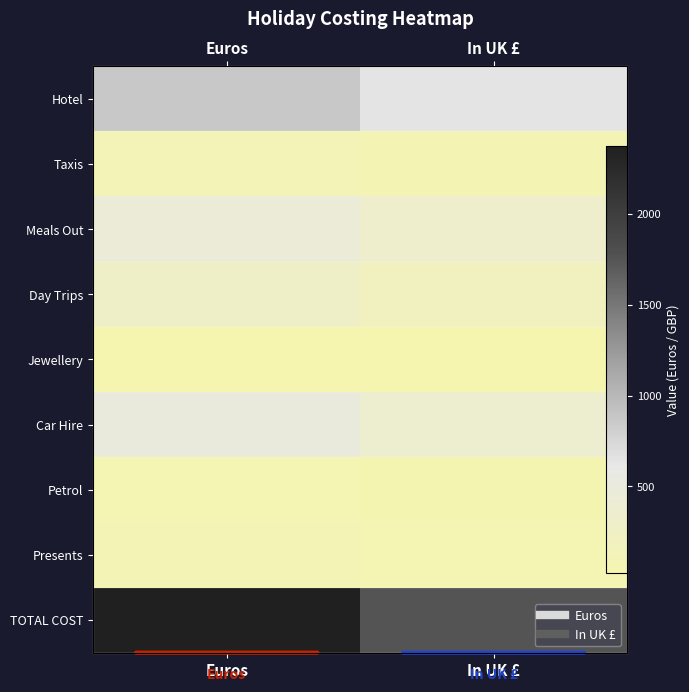

The value of Petrol at Euros is 93.4. True or false?

False